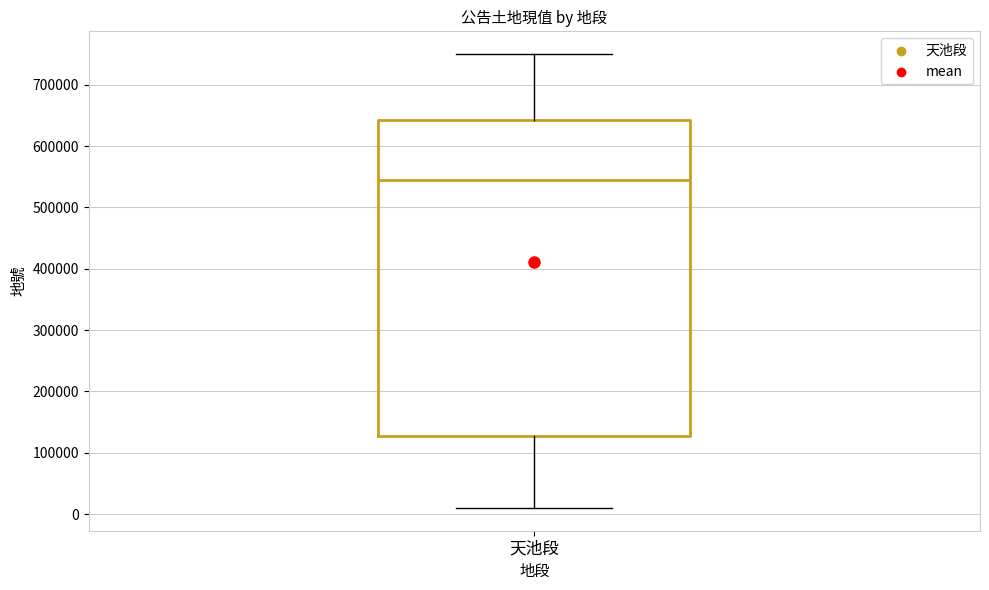

Transcribe this box plot: give where the median line is, the range the box spans, and where the two whiskers end, as read against the y-axis. The values are not printed on the chart, so give them approximately, as read against the axis.

median 550000, box 130000 to 640000, whiskers 10000 to 750000